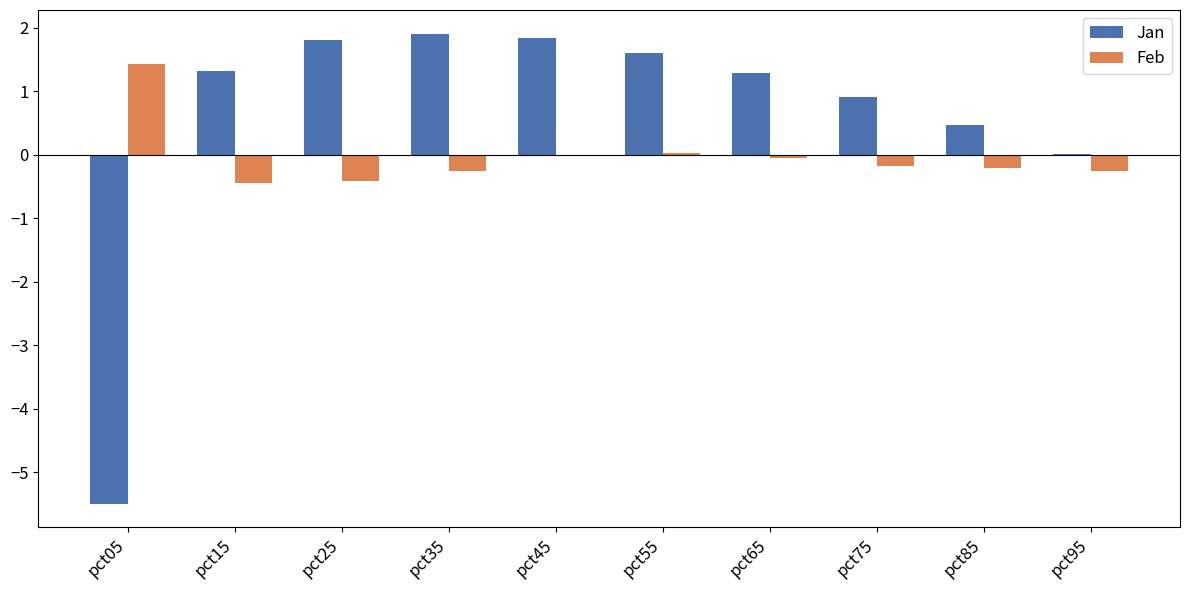

Which category has the highest value in the Feb series?

pct05